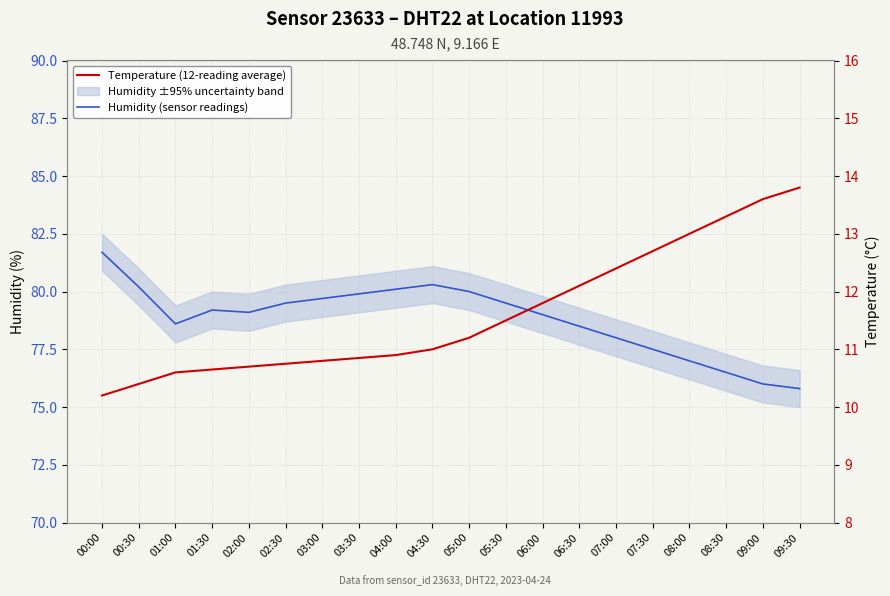

Does the chart have visible grid lines?

Yes